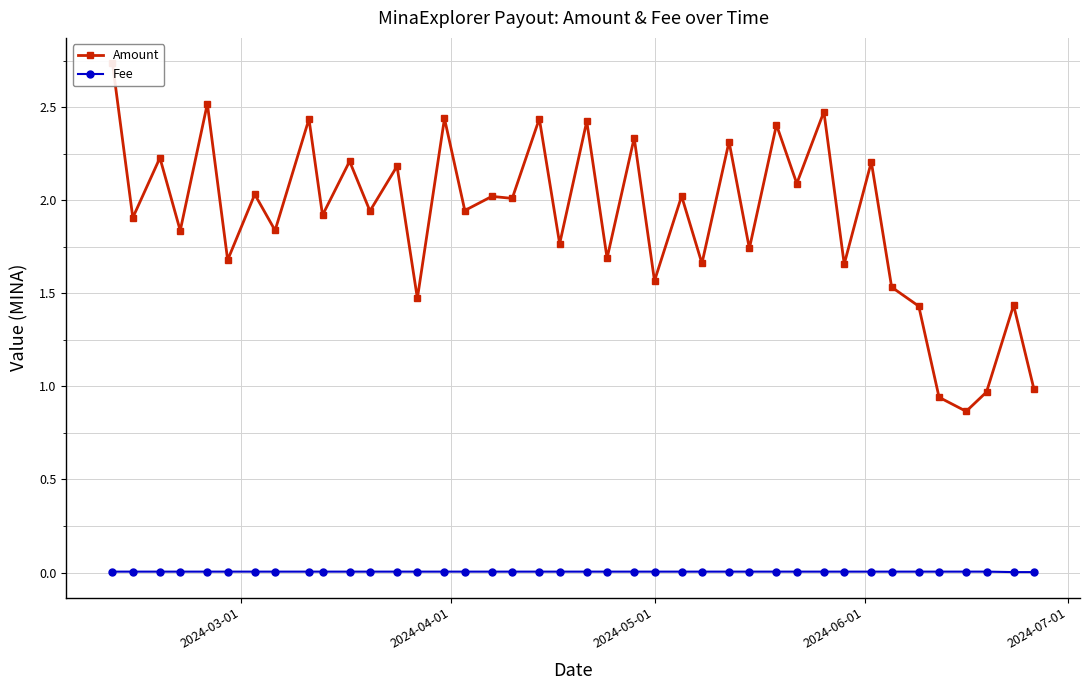

What are all the series names shown in the legend?

Amount, Fee